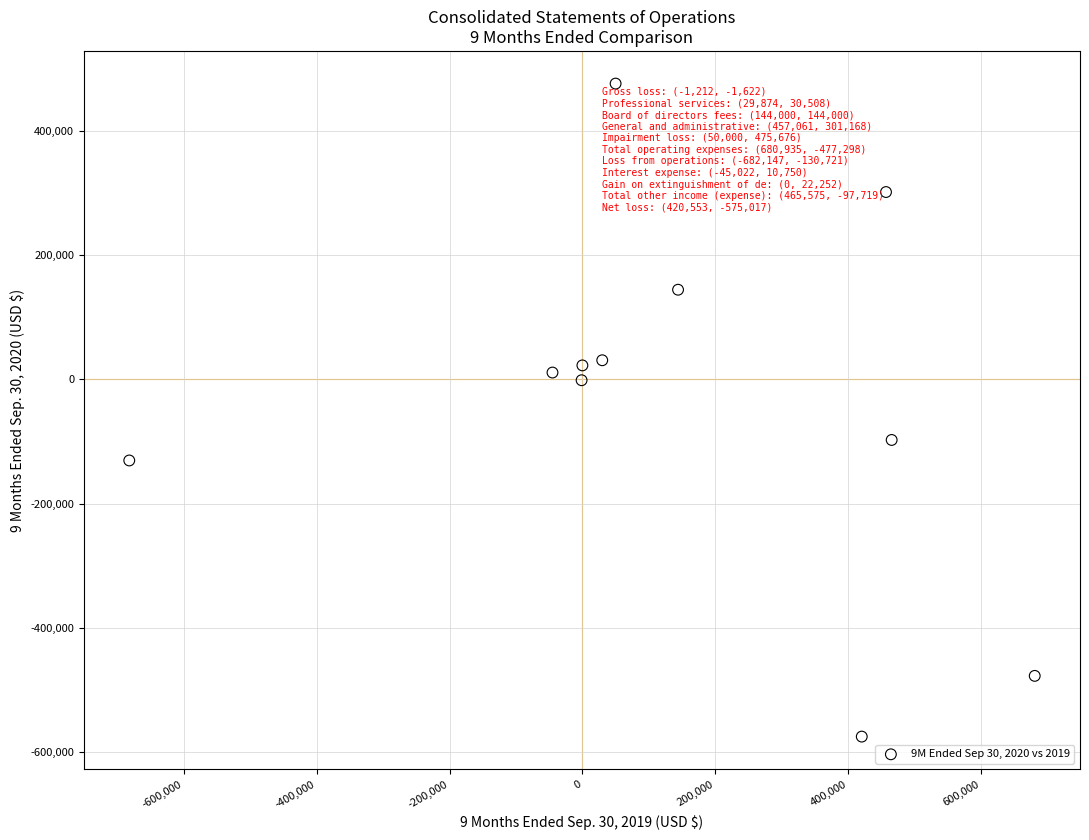

What is the range of Y values (max minus min)?

1050693